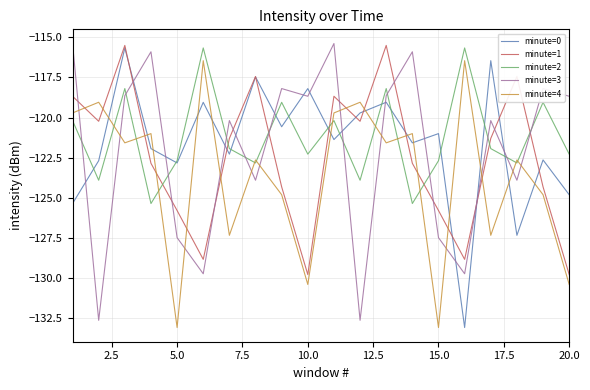

Does the chart have visible grid lines?

Yes